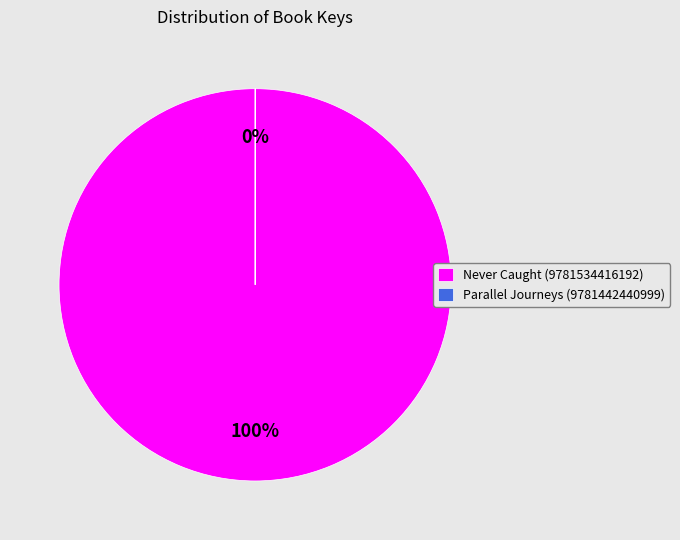

To the nearest percent, what is the difference between the largest and smallest slice percentages?

100%